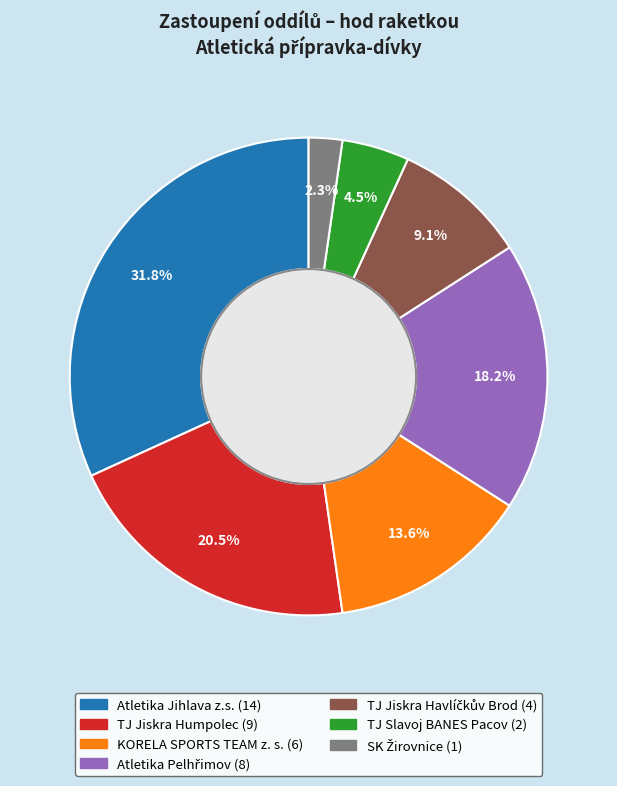

Which slice is the largest?

Atletika Jihlava z.s.